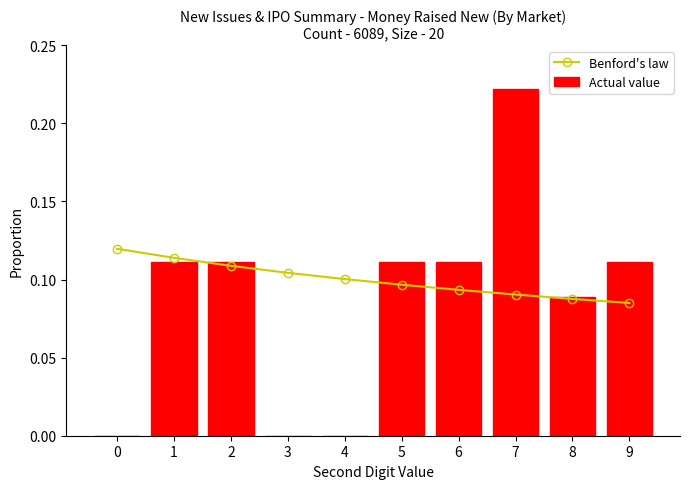

At how many categories does at least one series exceed 0?

10